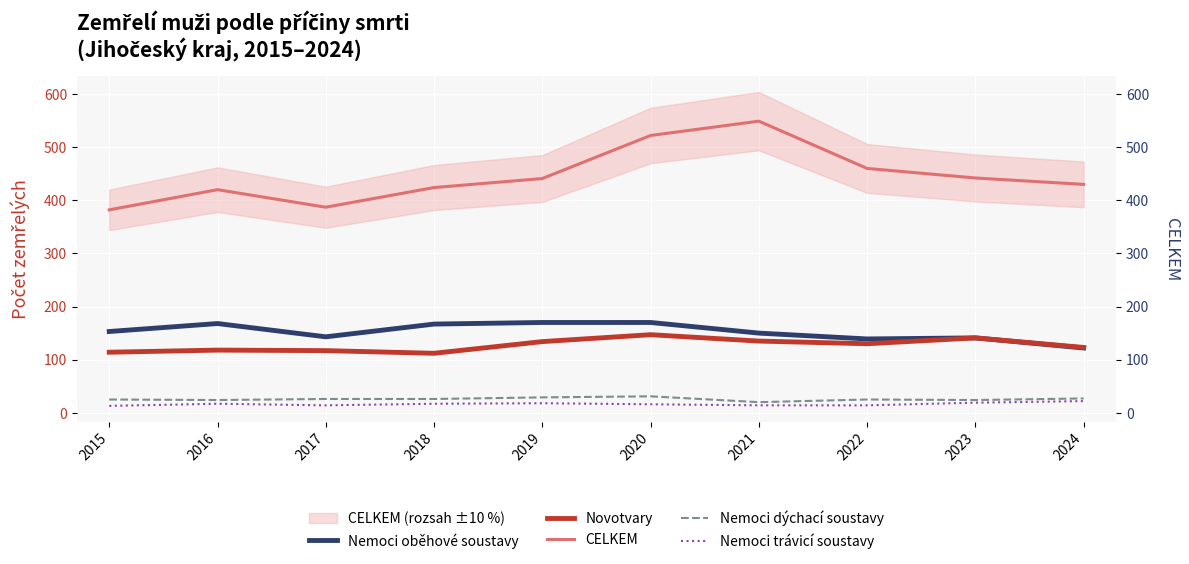

True or false: Nemoci dýchací soustavy has a value of 31 at 2020.

True